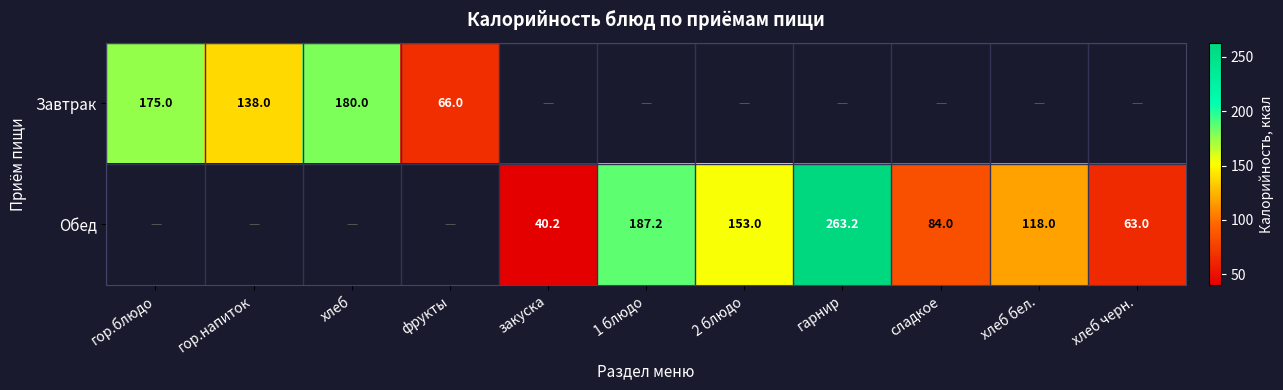

Is it true that Обед equals 118.1 at 1 блюдо?

False